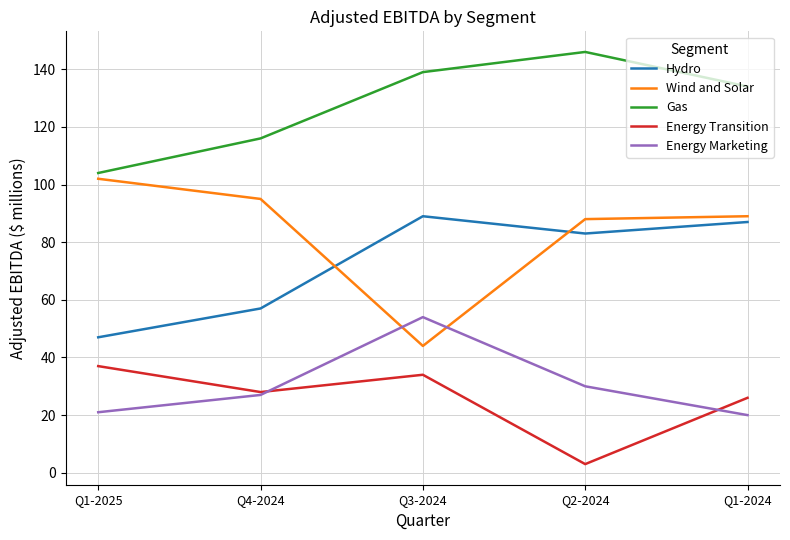

How many lines are shown in the chart?

5